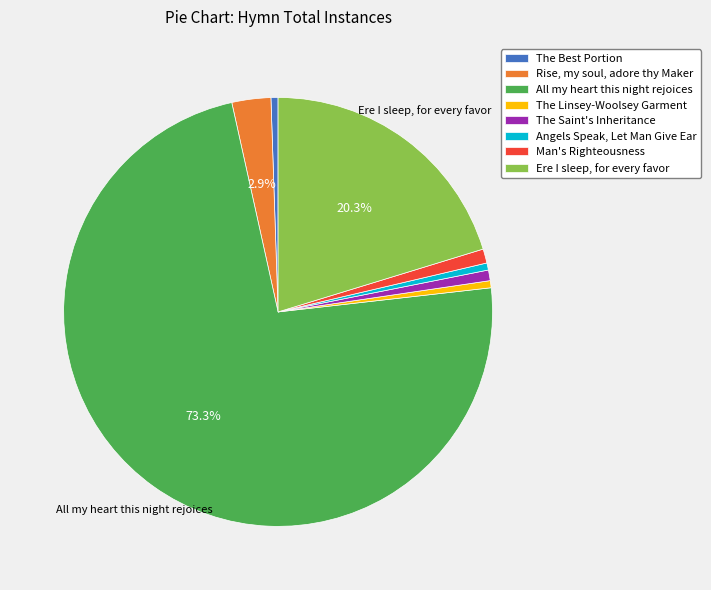

Is there any slice that represents more than half of the pie?

Yes